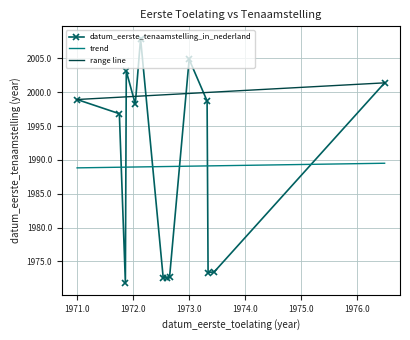

The value at 1671XZ is 719.6. True or false?

False